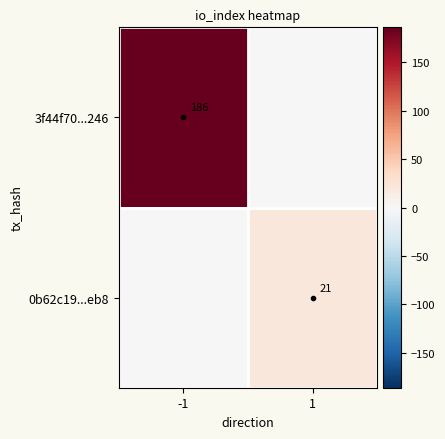

Rank the series by their average value, from lowest to highest.

0b62c19...eb8, 3f44f70...246